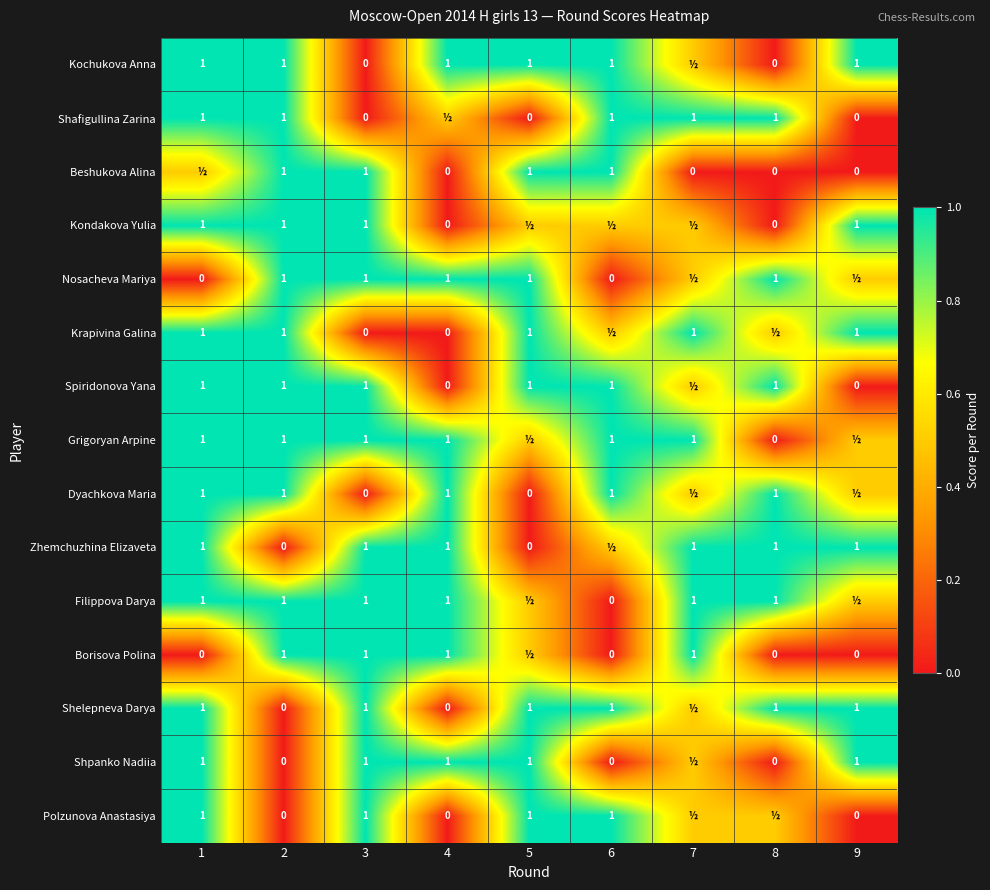

What is the difference between the Shpanko Nadiia values at 9 and 2?

1.0